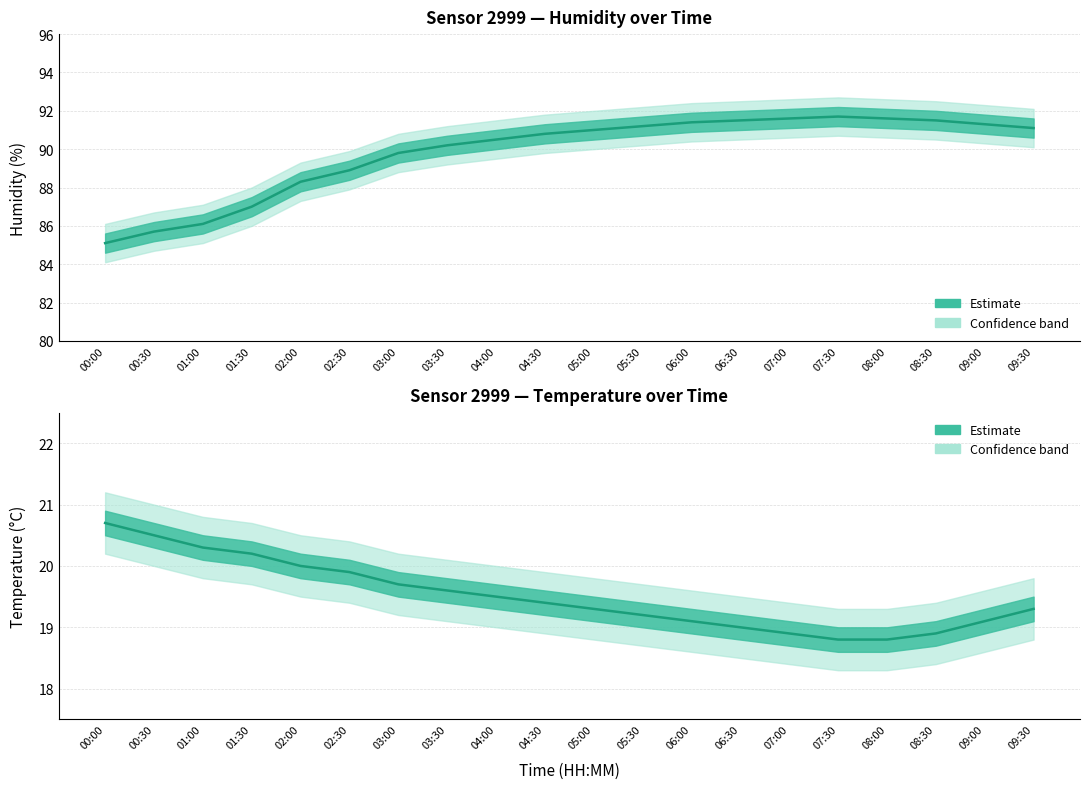

The value of humidity at 06:30 is 151.0. True or false?

False